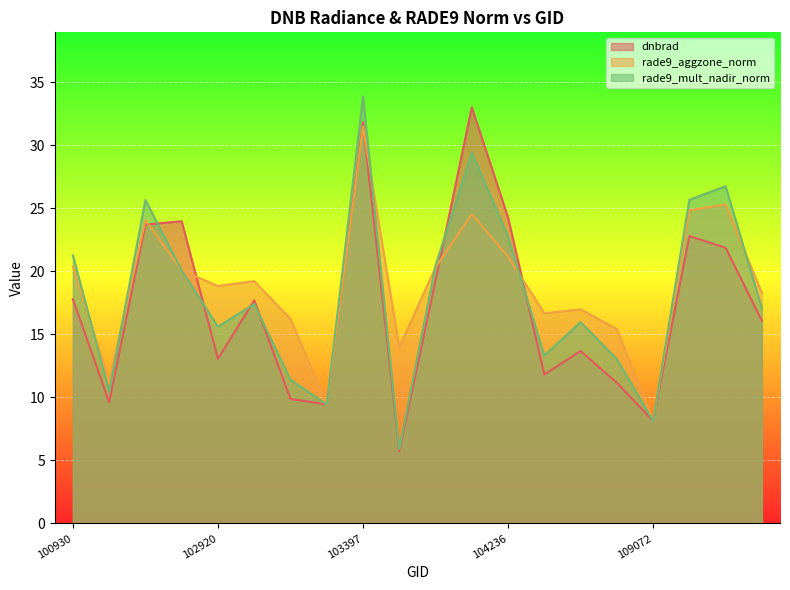

What is the difference between the maximum and minimum values in the rade9_aggzone_norm series?

23.3